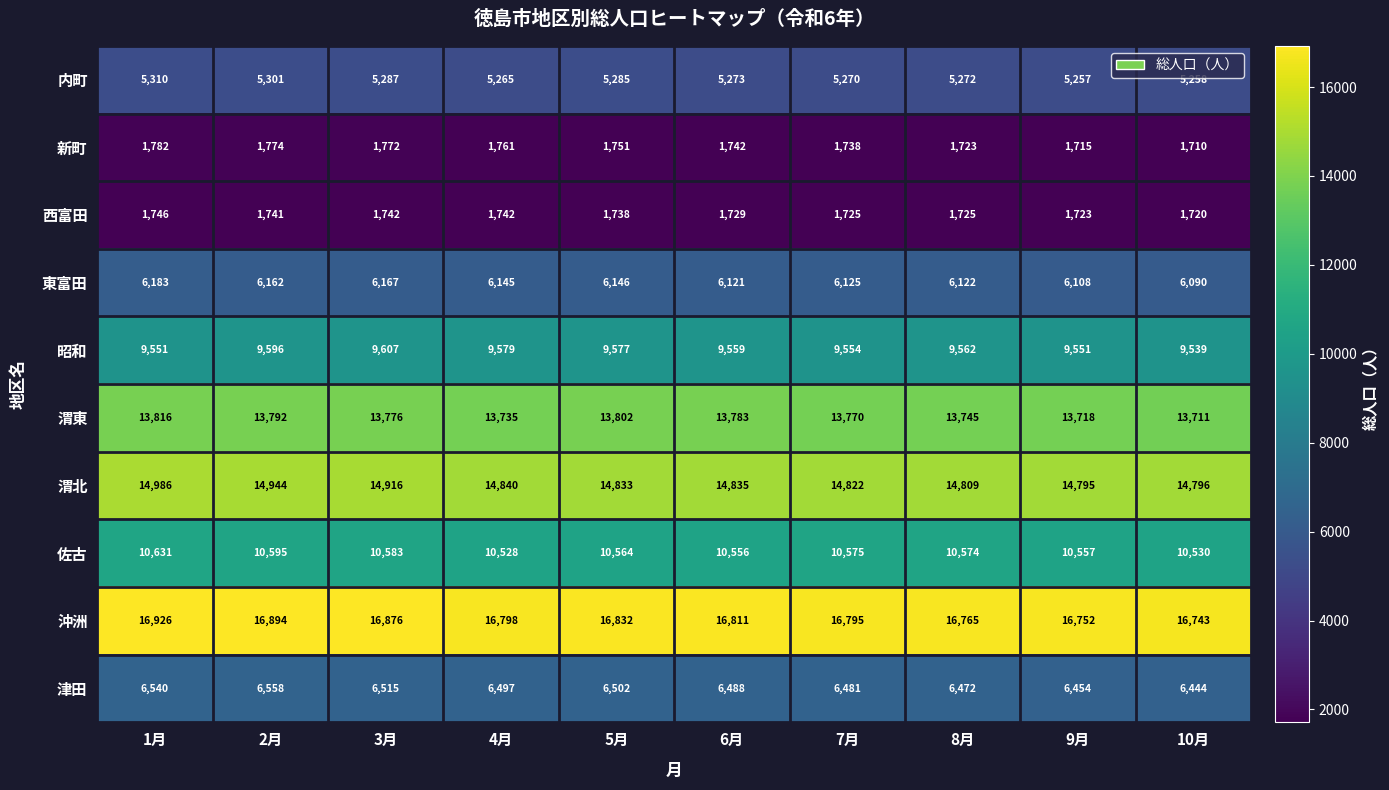

How many data points in 渭北 are less than 14835?

5